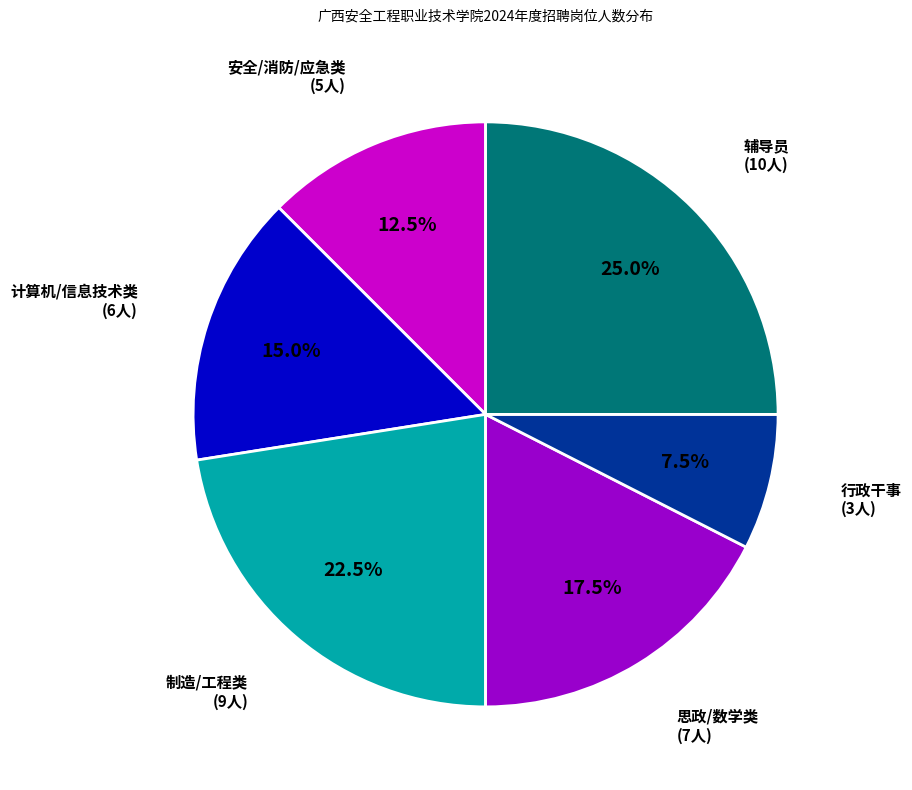

How many slices are in this pie chart?

6